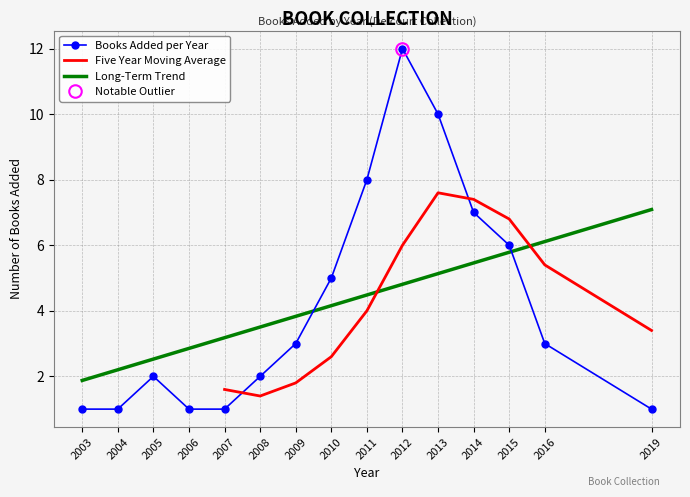

What is the lowest value of the Long-Term Trend series?

1.9